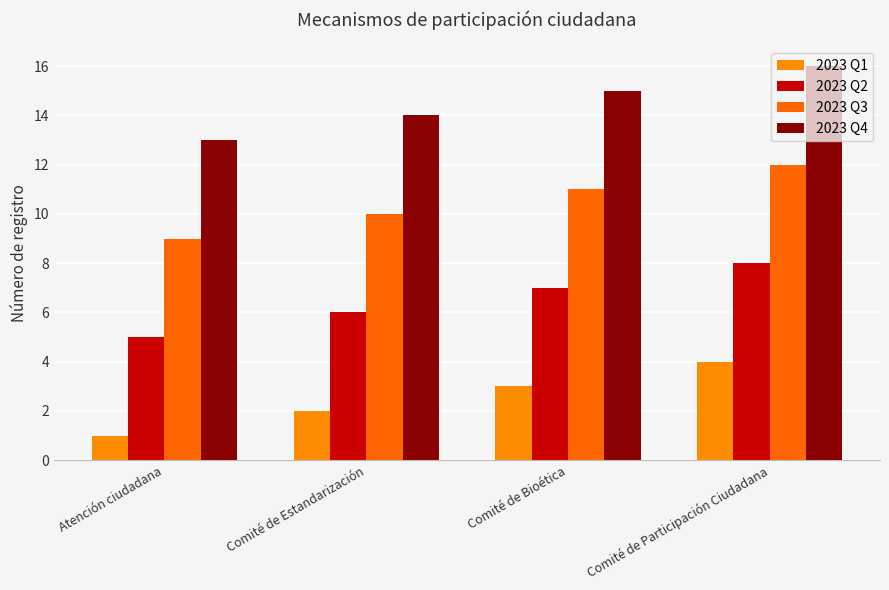

Reading left to right, what are all the values shown in this chart?

2023 Q1: Atención ciudadana=1	Comité de Estandarización=2	Comité de Bioética=3	Comité de Participación Ciudadana=4
2023 Q2: Atención ciudadana=5	Comité de Estandarización=6	Comité de Bioética=7	Comité de Participación Ciudadana=8
2023 Q3: Atención ciudadana=9	Comité de Estandarización=10	Comité de Bioética=11	Comité de Participación Ciudadana=12
2023 Q4: Atención ciudadana=13	Comité de Estandarización=14	Comité de Bioética=15	Comité de Participación Ciudadana=16